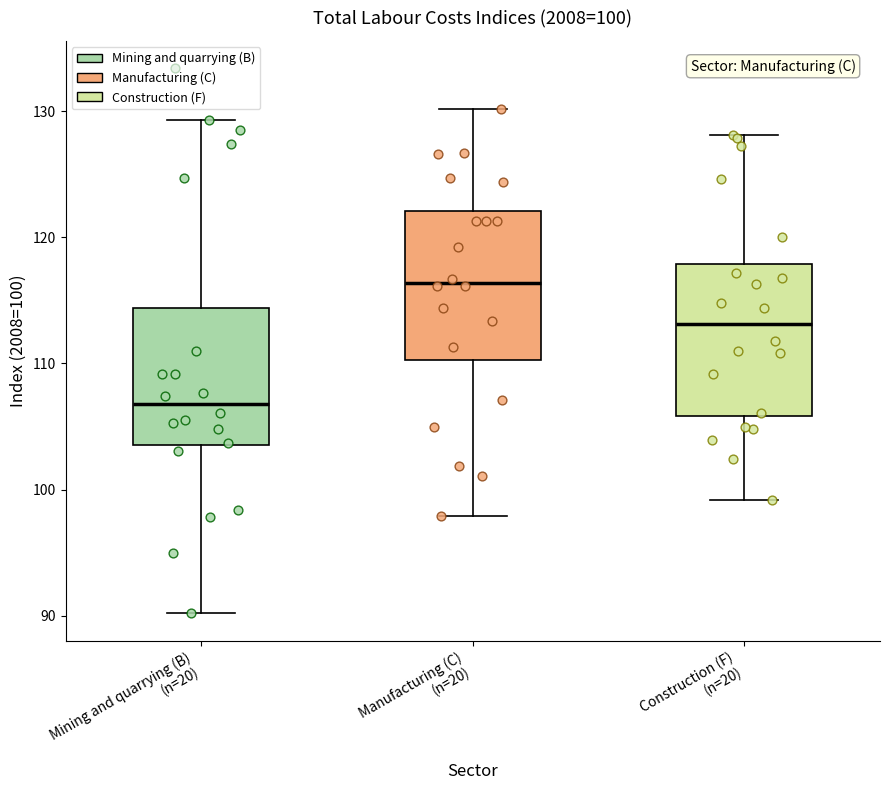

Which box has the lowest median line?

Mining and quarrying (B) (n=20)